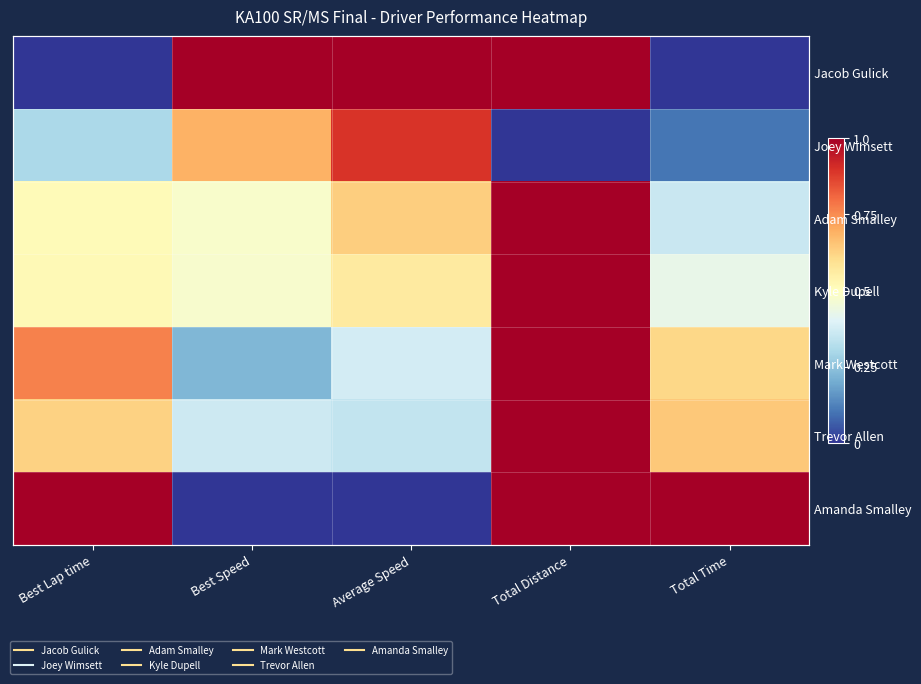

At how many categories does at least one series exceed 0?

5